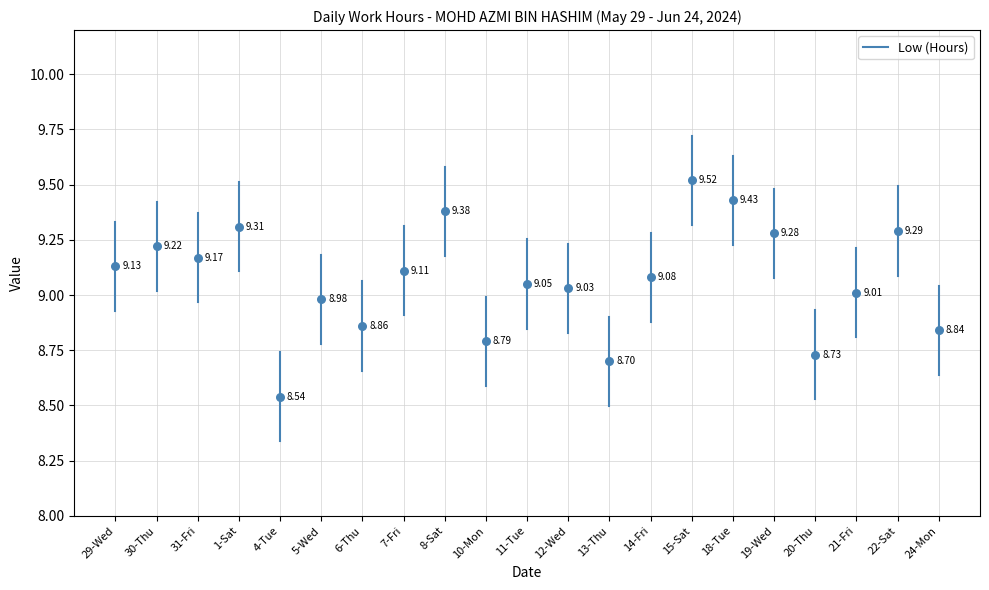

What is the range of Y values (max minus min)?

1.0